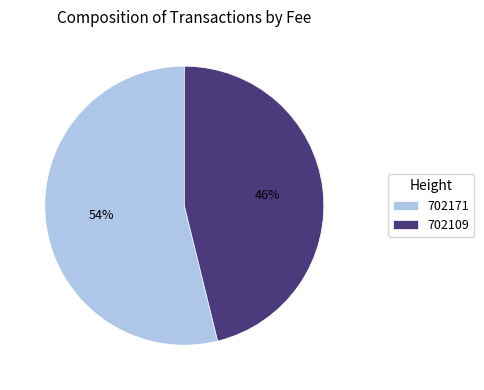

Does any single category account for the majority?

Yes